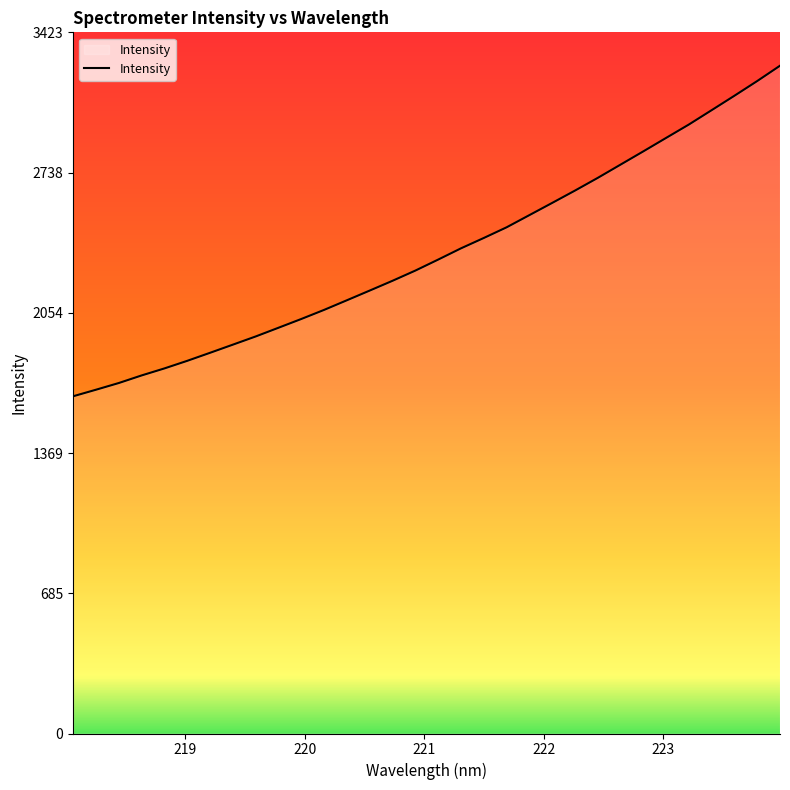

What is the difference between the maximum and minimum values?

1613.6